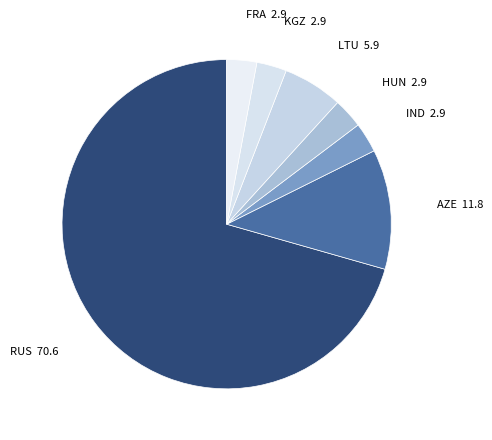

Which slice is the smallest?

IND